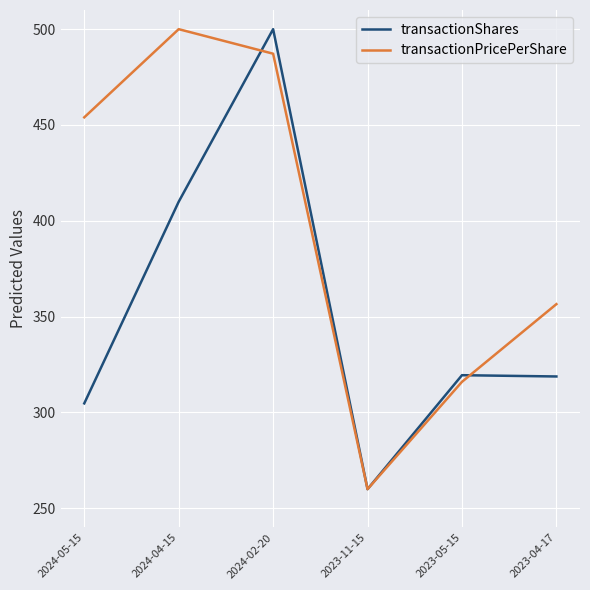

What position from the left is 2023-04-17?

6